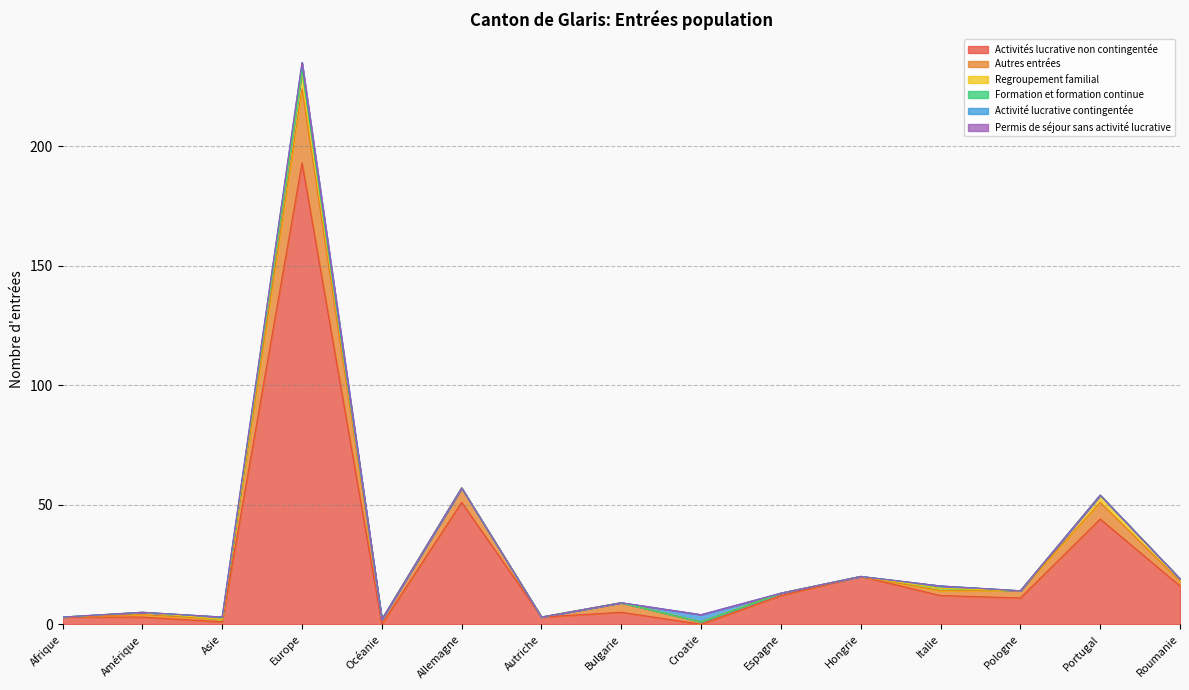

Rank the series by their maximum value, from lowest to highest.

Permis de séjour sans activité lucrative, Formation et formation continue, Activité lucrative contingentée, Regroupement familial, Autres entrées, Activités lucrative non contingentée